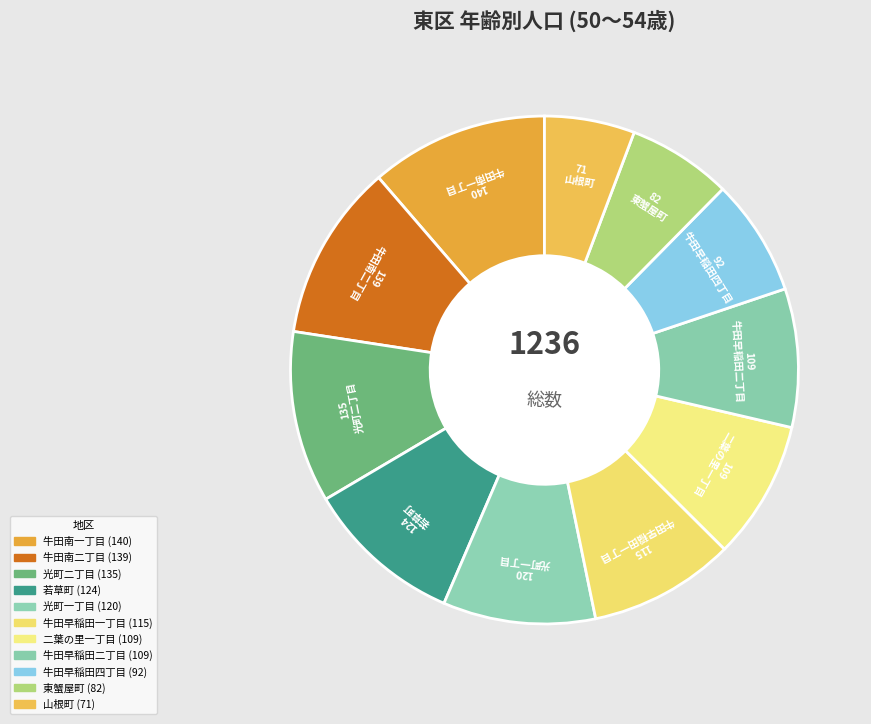

The 牛田南一丁目 slice represents 5% of the pie. True or false?

False